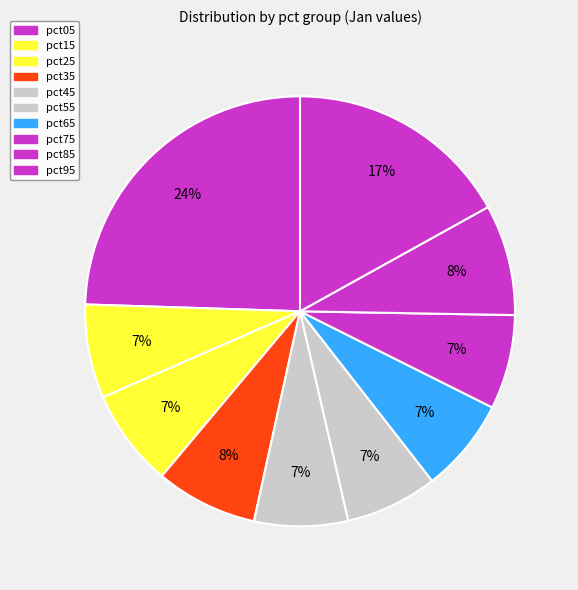

Which slice is the largest?

pct05